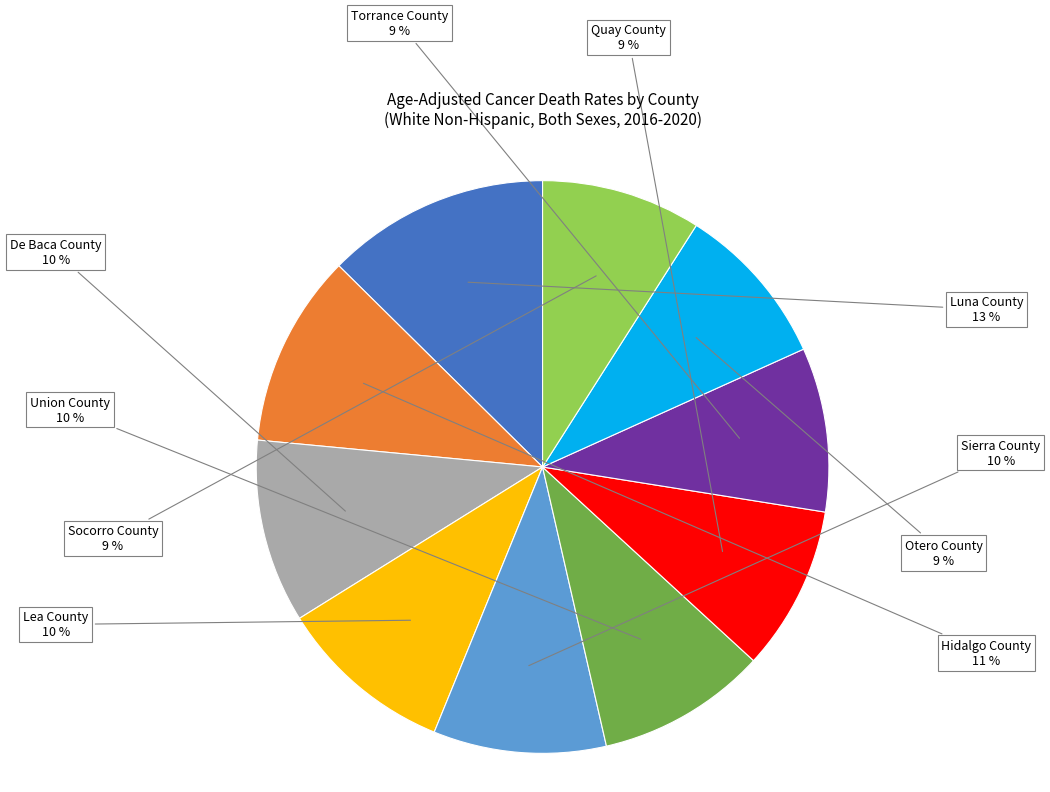

Which category has the biggest portion of the pie?

Luna County